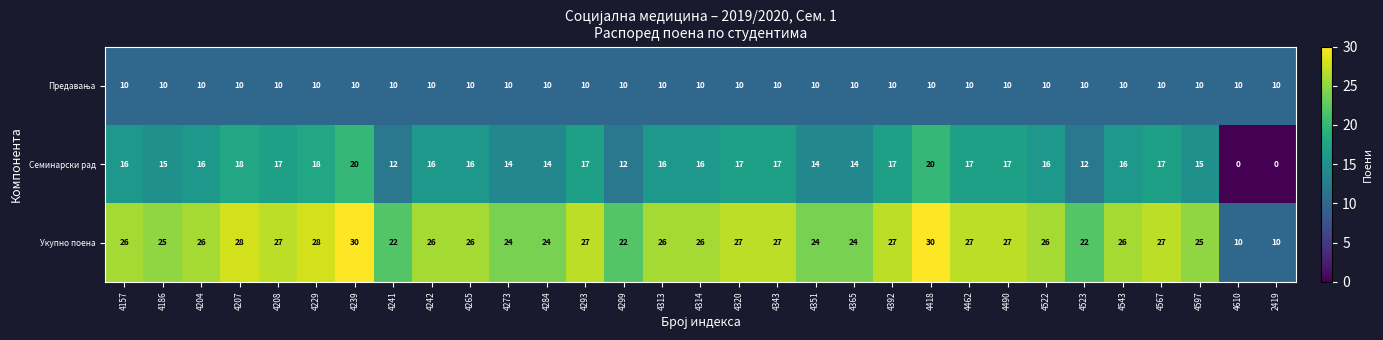

What is the average value of the Укупно поена series?

25